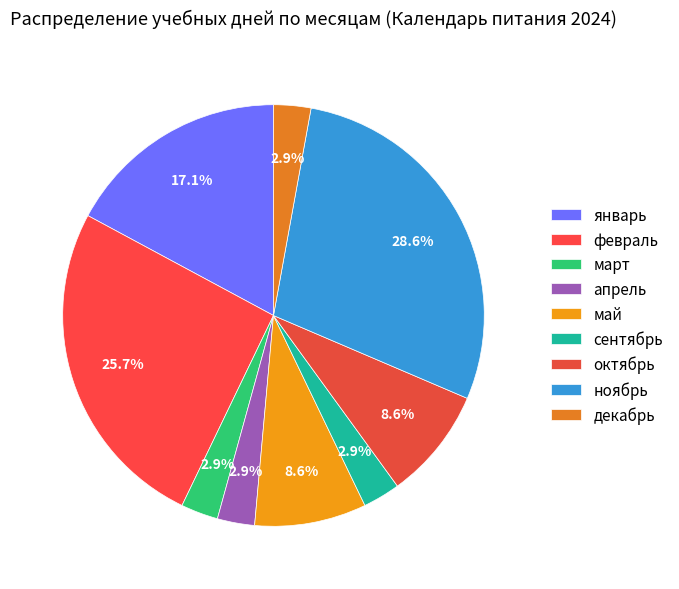

Count the number of slices in the pie.

9